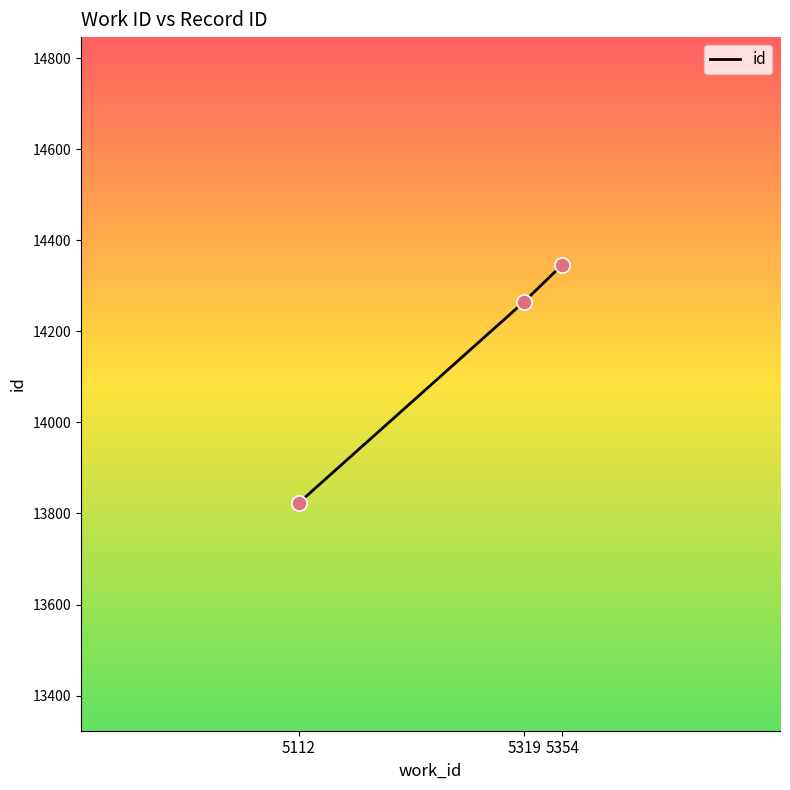

What is the change in value from 5112 to 5319?

+442